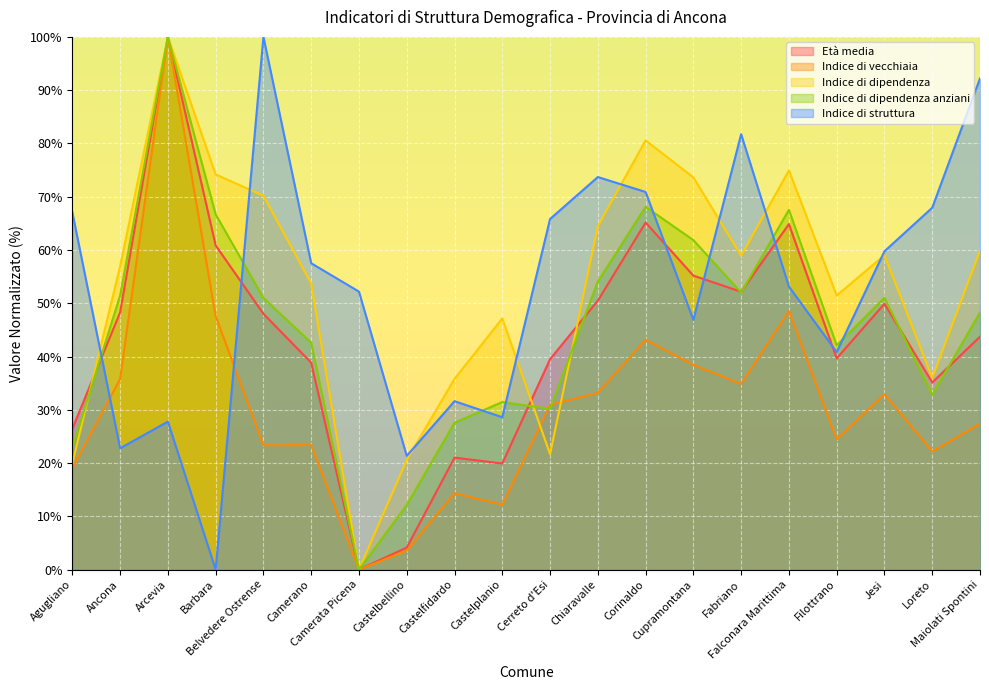

True or false: Indice di dipendenza anziani has a value of 7.9 at Castelbellino.

False